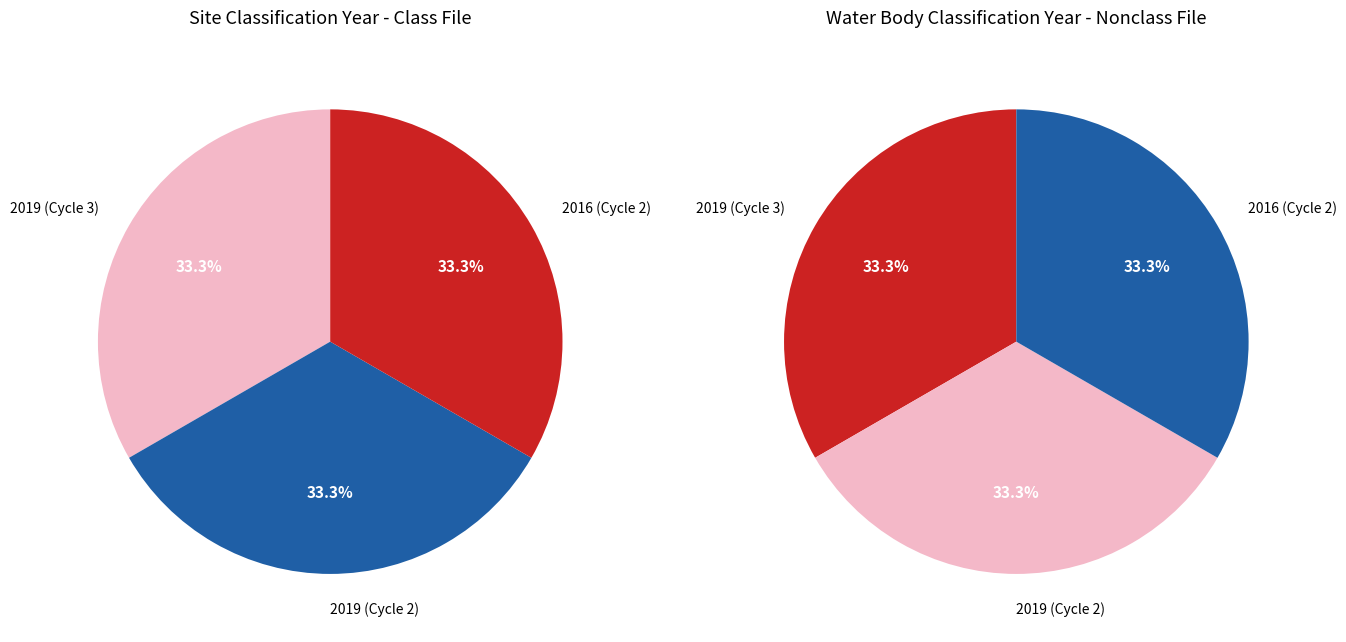

What is the smallest slice in the pie chart?

2016 (Cycle 2)